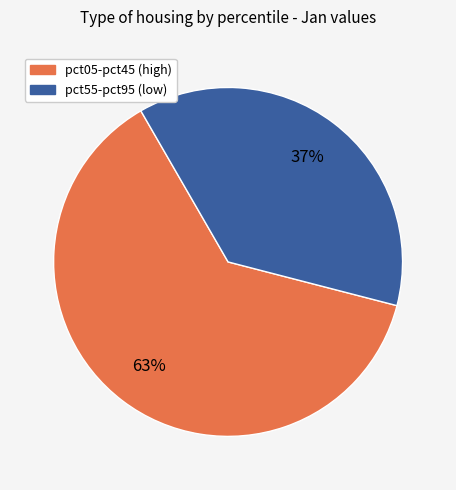

The pct05-pct45 (high) slice represents 69% of the pie. True or false?

False